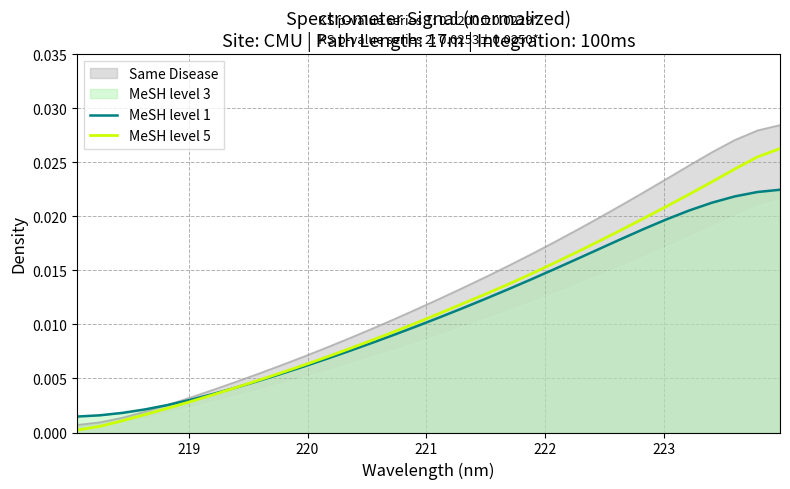

The MeSH level 1 series shows 0.0 at 224. True or false?

False